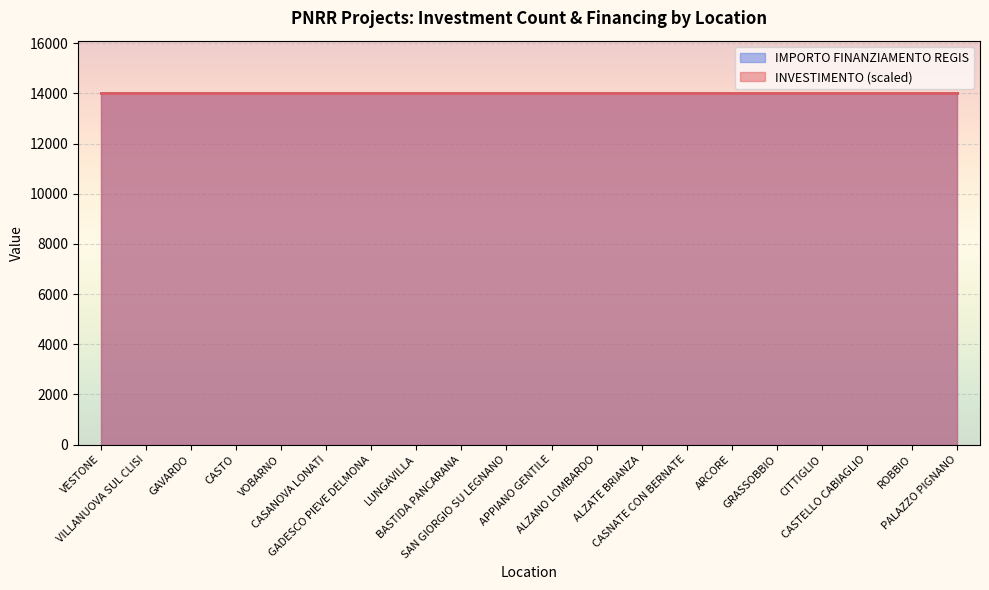

What is the value of the IMPORTO FINANZIAMENTO REGIS point at the 1st from the left?

14000.0